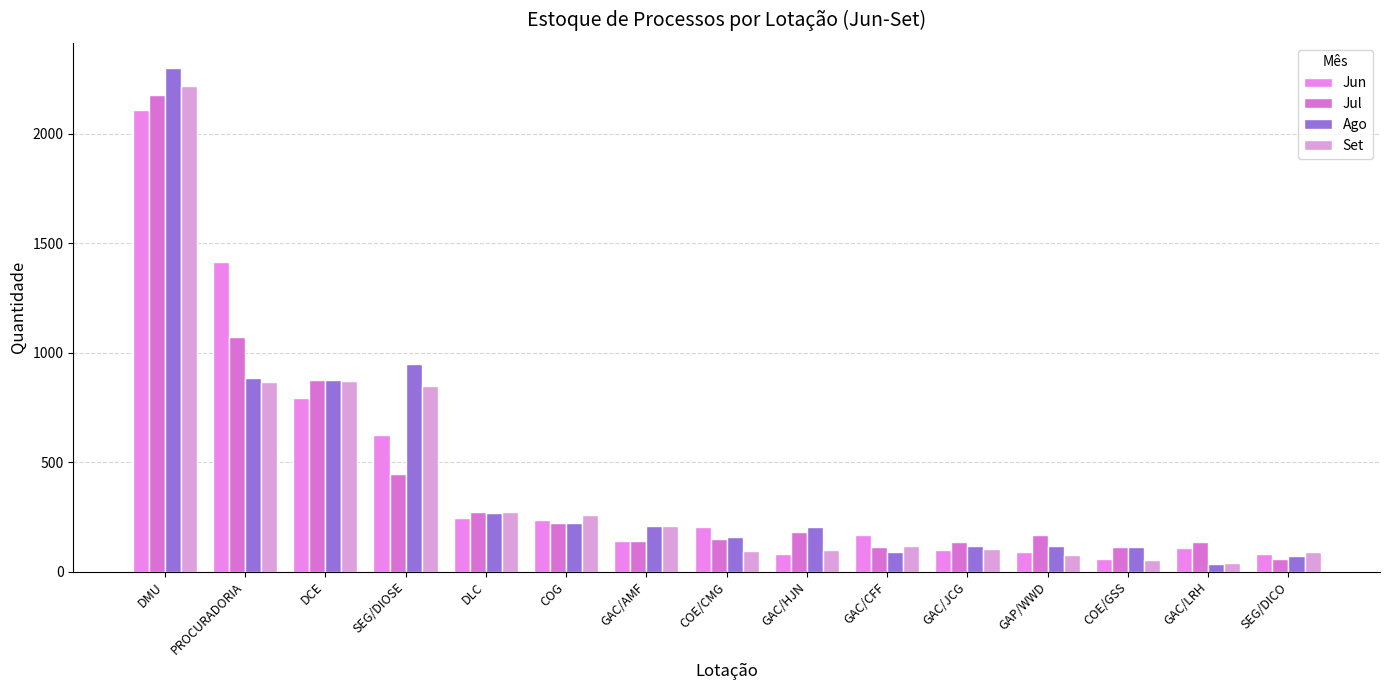

Which category has the highest value across all series?

DMU